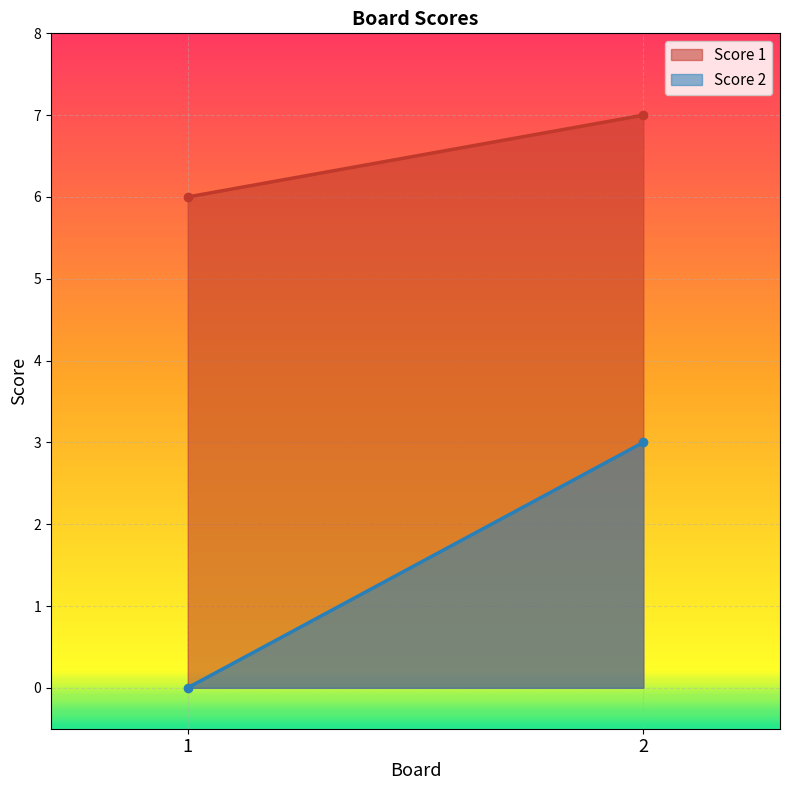

The value of Score 2 at 2 is 1. True or false?

False